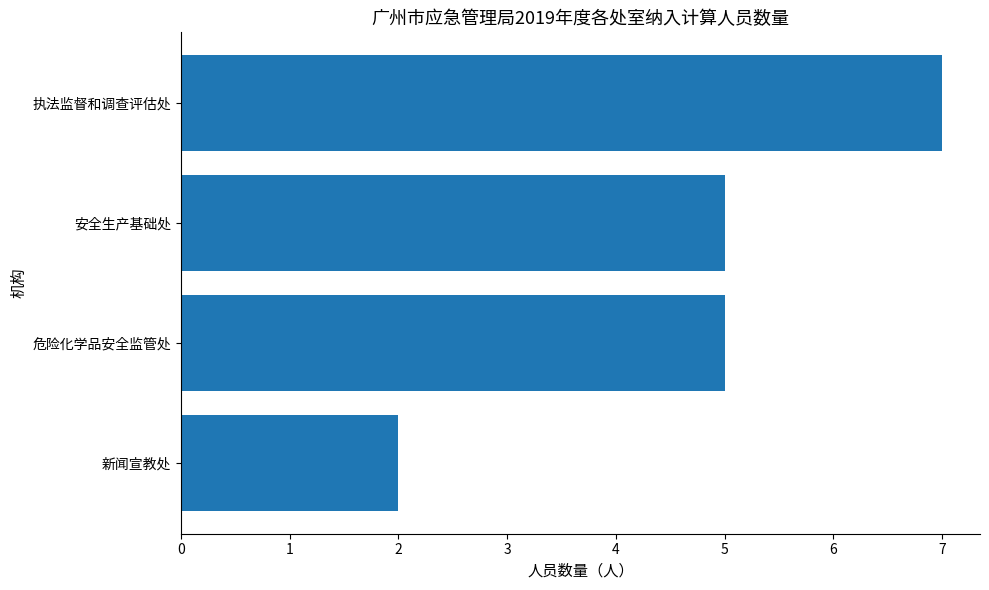

Which category has the highest value across all series?

执法监督和调查评估处